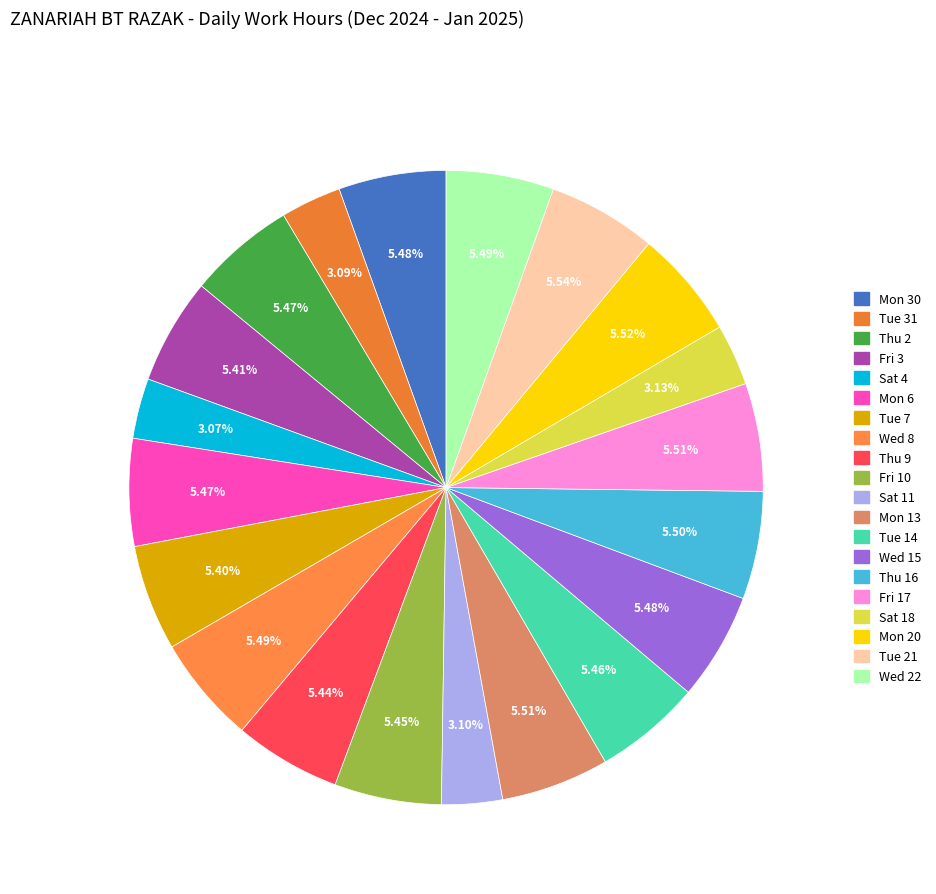

Which slice is the largest?

Tue 21